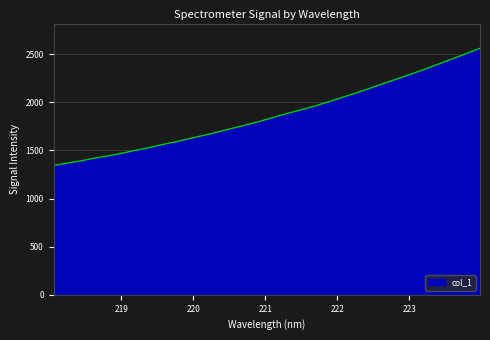

What is the greatest value displayed?

2563.0